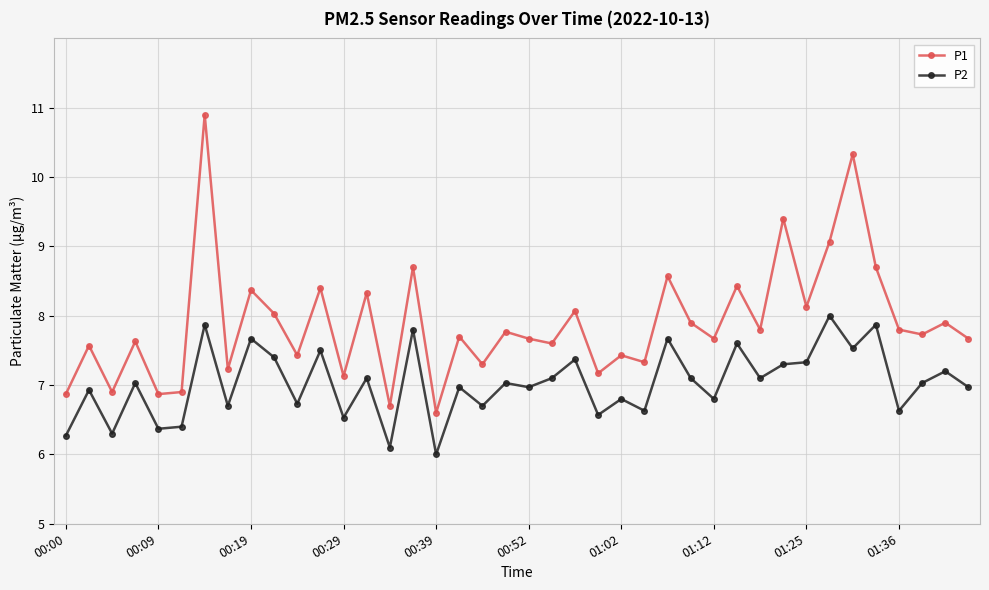

Reading left to right, list all the values displayed in this chart.

P1: 6.9	7.6	6.9	7.6	6.9	6.9	10.9	7.2	8.4	8.0	7.4	8.4	7.1	8.3	6.7	8.7	6.6	7.7	7.3	7.8	7.7	7.6	8.1	7.2	7.4	7.3	8.6	7.9	7.7	8.4	7.8	9.4	8.1	9.1	10.3	8.7	7.8	7.7	7.9	7.7
P2: 6.3	6.9	6.3	7.0	6.4	6.4	7.9	6.7	7.7	7.4	6.7	7.5	6.5	7.1	6.1	7.8	6.0	7.0	6.7	7.0	7.0	7.1	7.4	6.6	6.8	6.6	7.7	7.1	6.8	7.6	7.1	7.3	7.3	8.0	7.5	7.9	6.6	7.0	7.2	7.0